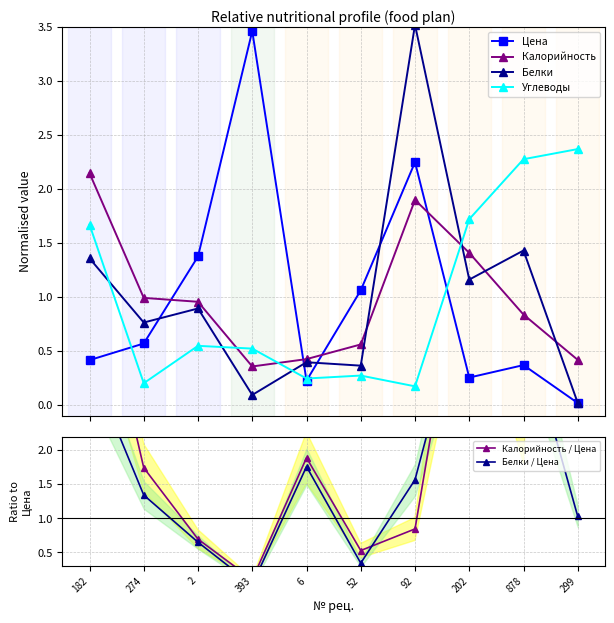

Between 299 and 52, which is larger?

52